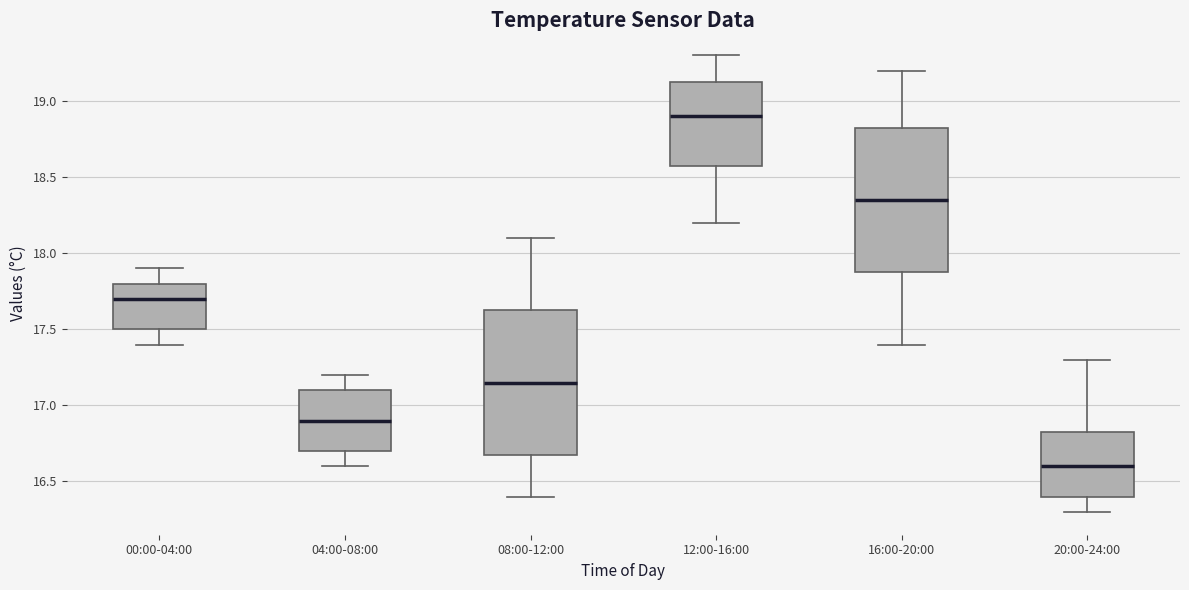

Reading left to right, transcribe this box plot: for each box, give where its median line is, the range the box spans, and where its two whiskers end, as read against the y-axis. The values are not printed on the chart, so give them approximately, as read against the axis.

00:00-04:00: median 17.70, box 17.50 to 17.80, whiskers 17.40 to 17.90
04:00-08:00: median 16.90, box 16.70 to 17.10, whiskers 16.60 to 17.20
08:00-12:00: median 17.15, box 16.70 to 17.65, whiskers 16.40 to 18.10
12:00-16:00: median 18.90, box 18.60 to 19.15, whiskers 18.20 to 19.30
16:00-20:00: median 18.35, box 17.90 to 18.85, whiskers 17.40 to 19.20
20:00-24:00: median 16.60, box 16.40 to 16.85, whiskers 16.30 to 17.30